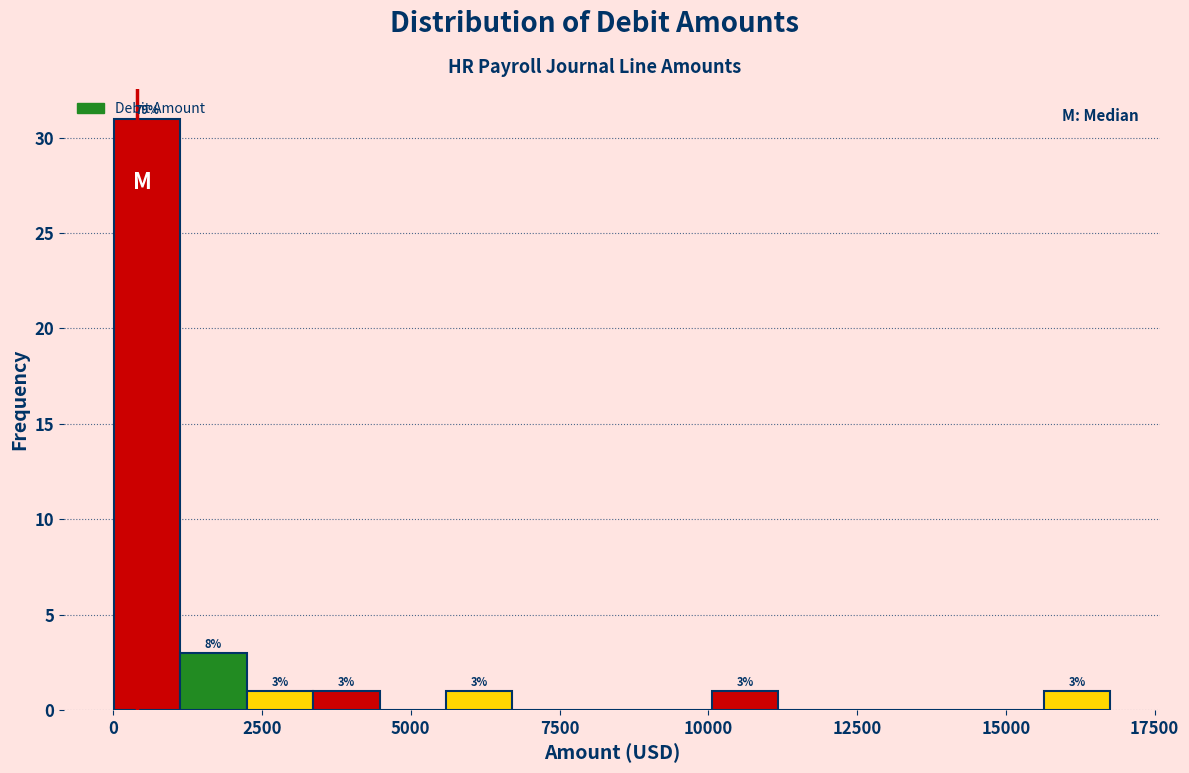

Around what value on the x-axis is the tallest bar? Give the approximate position of its centre, as read against the axis.

500